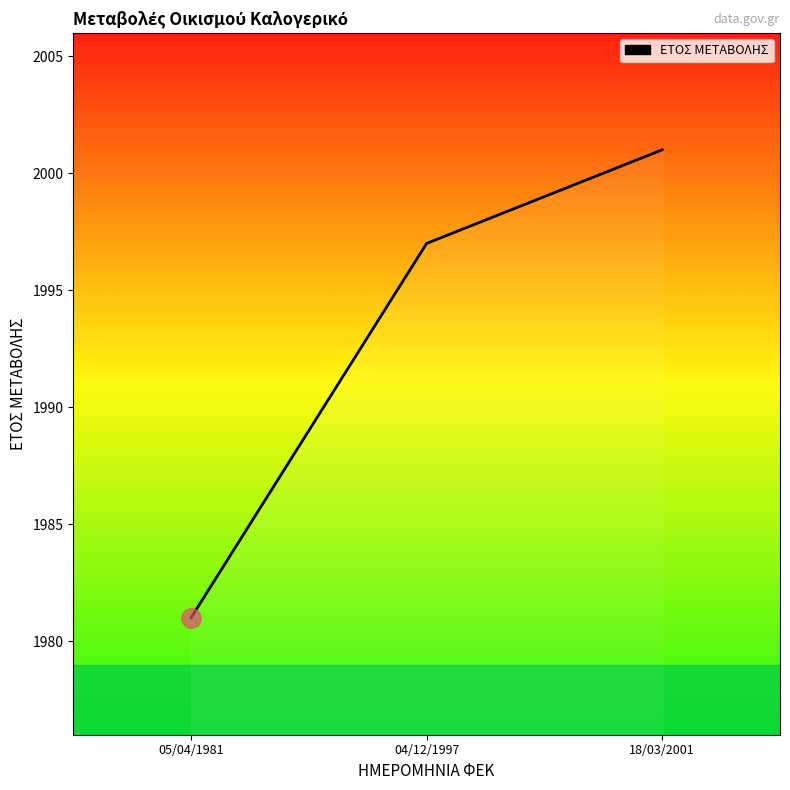

Where is the data nearest to the value 1991?

04/12/1997